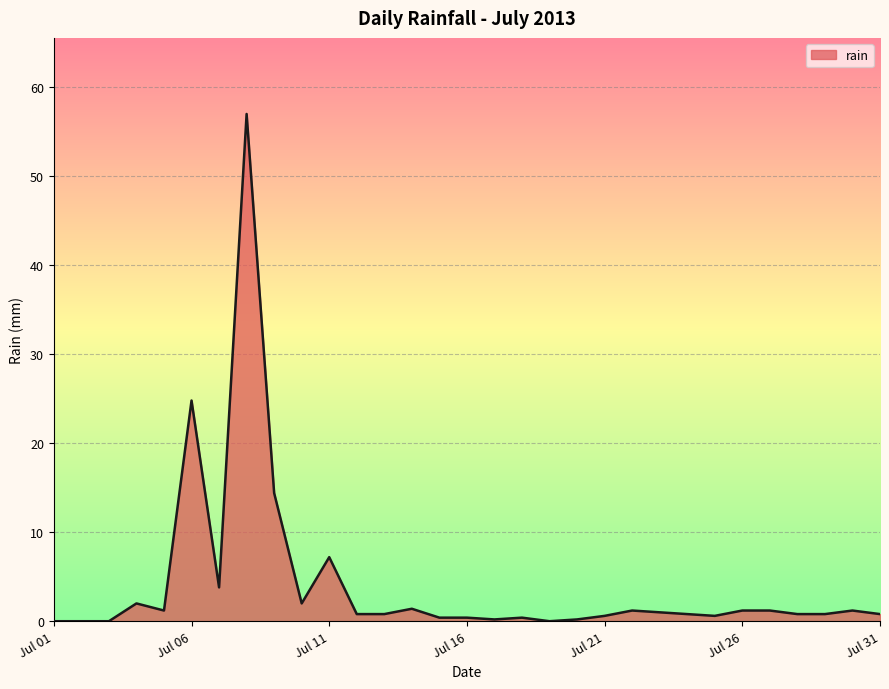

What is the difference between the maximum and minimum values?

57.0